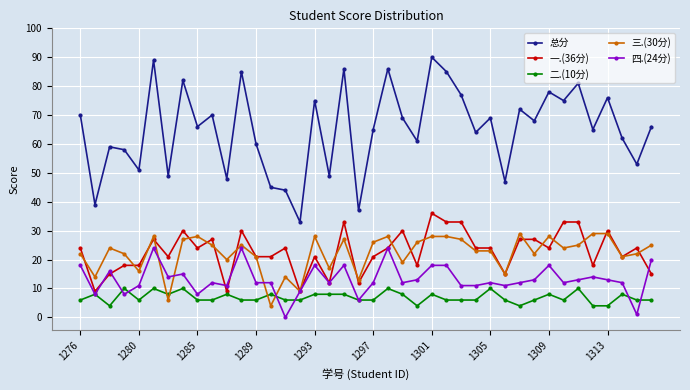

What is the maximum value shown in the chart?

90